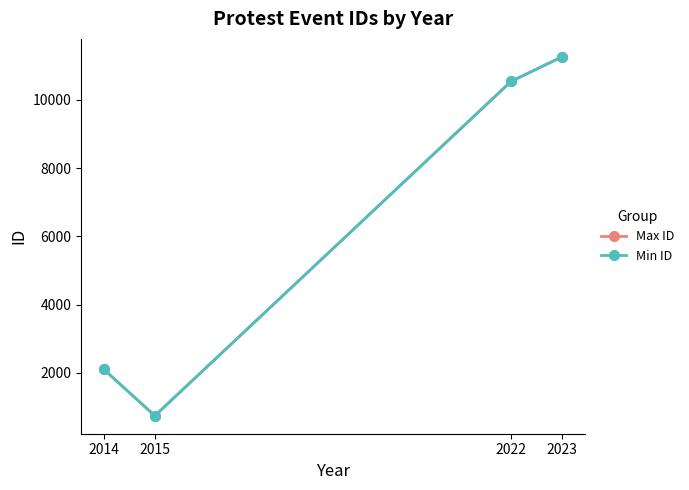

True or false: Min ID has more than 1 interior local peaks.

False